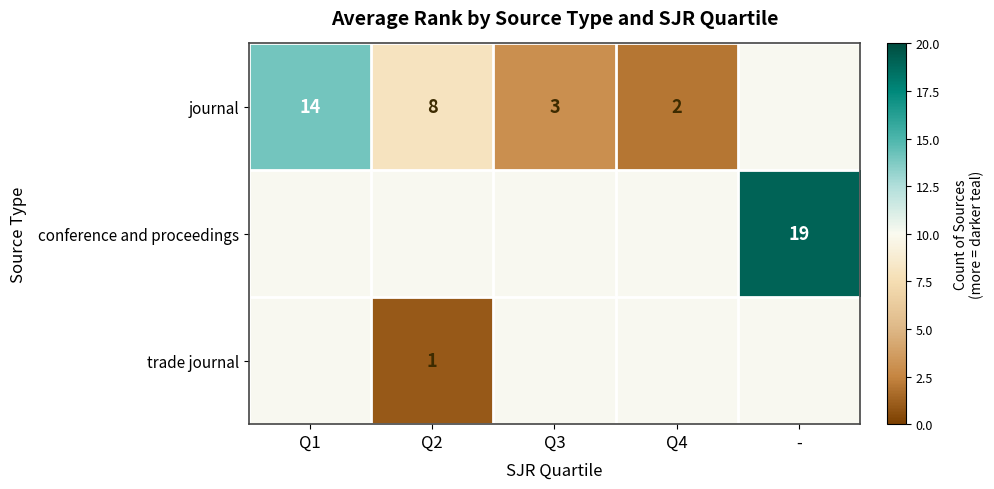

Is the value of journal at Q2 greater than the value of conference and proceedings at -?

No